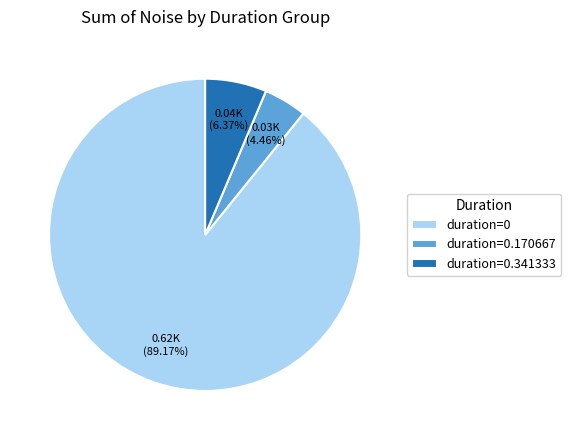

What is the ratio of the value at duration=0.170667 to the value at duration=0.341333?

0.7